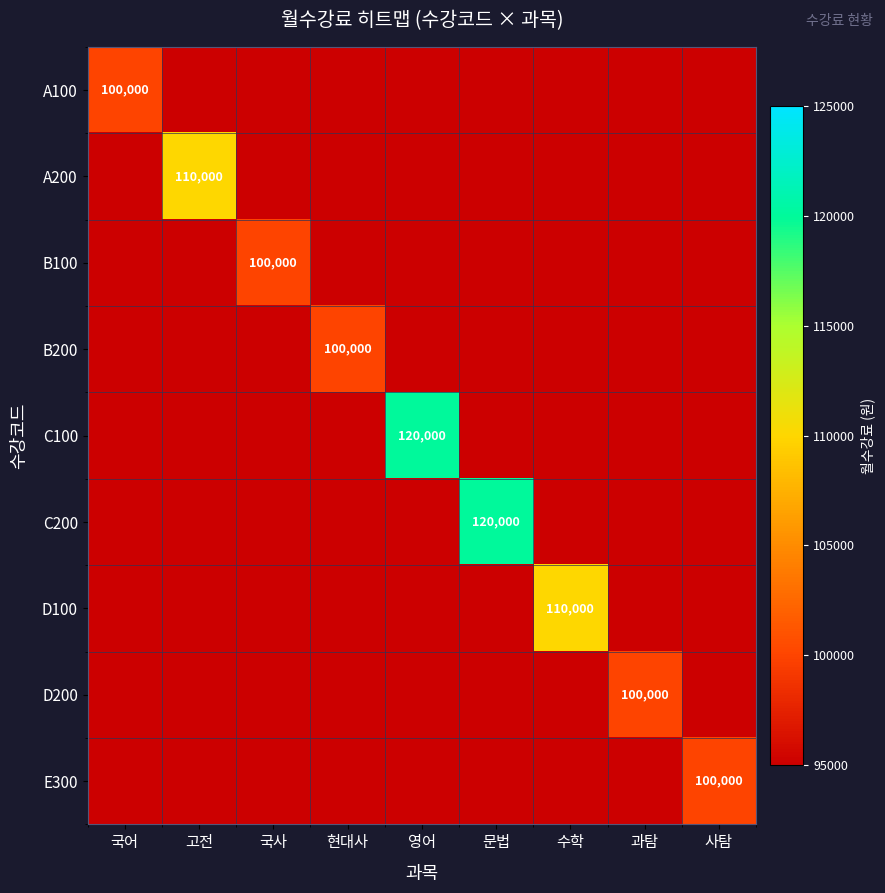

At which category does the chart reach its peak across all series?

영어